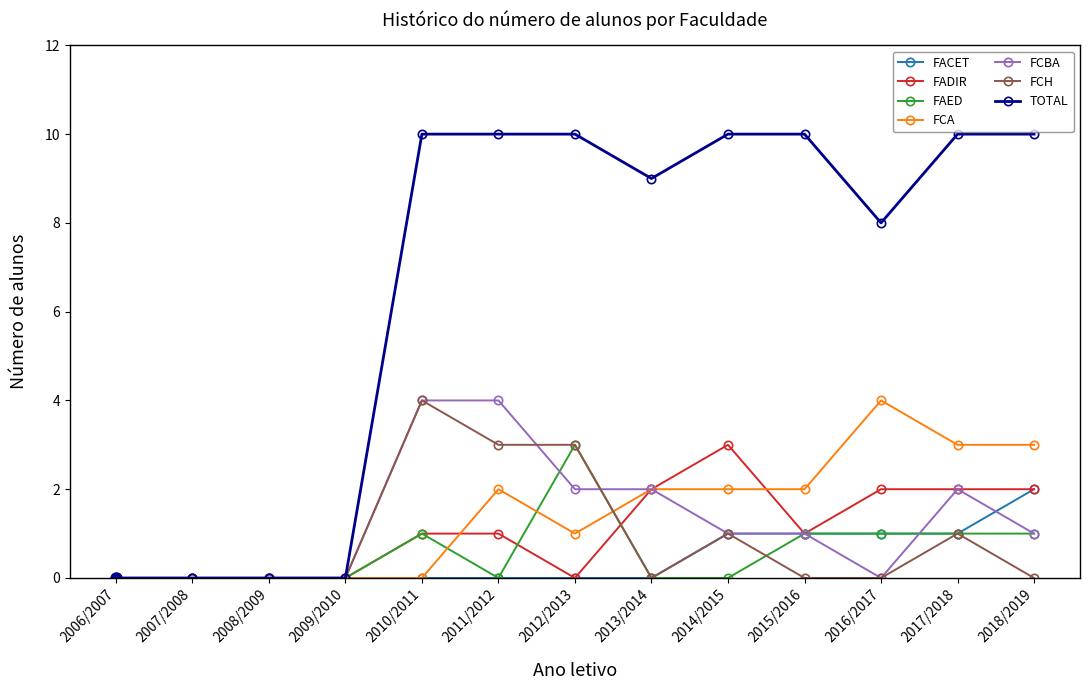

What position from the left is 2010/2011?

5